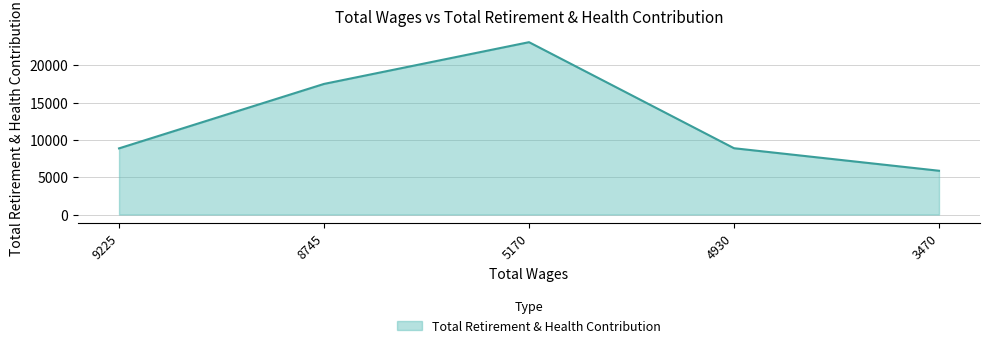

Does the chart have visible grid lines?

Yes